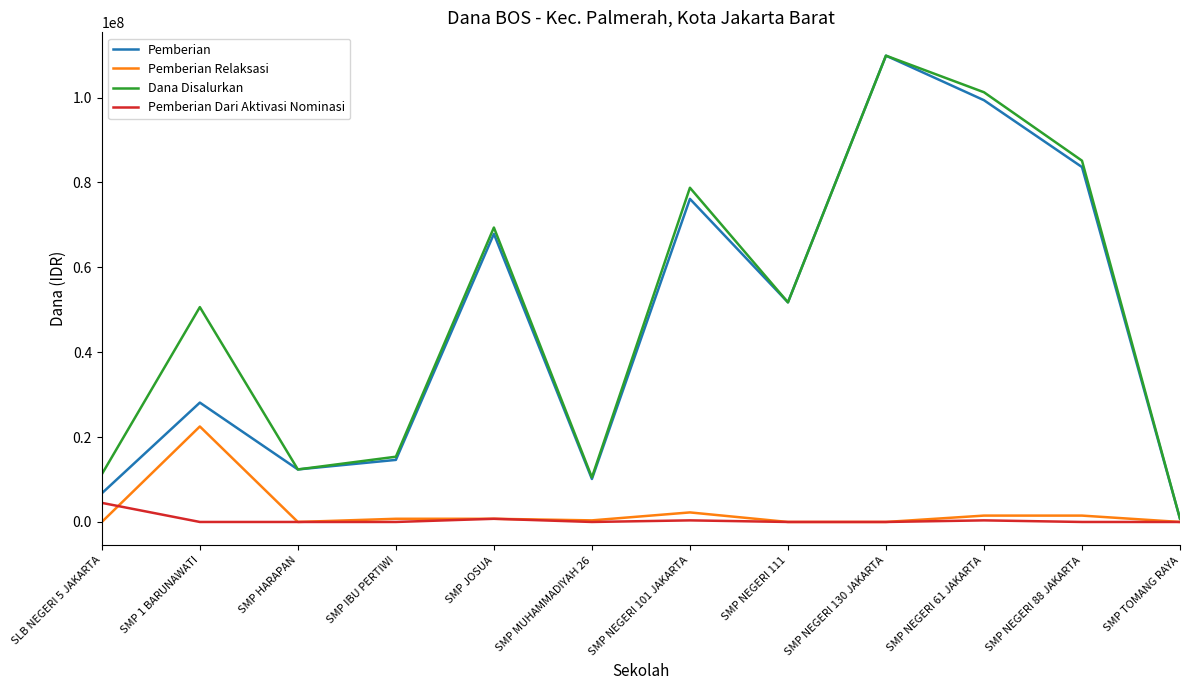

How many series are shown in this chart?

4